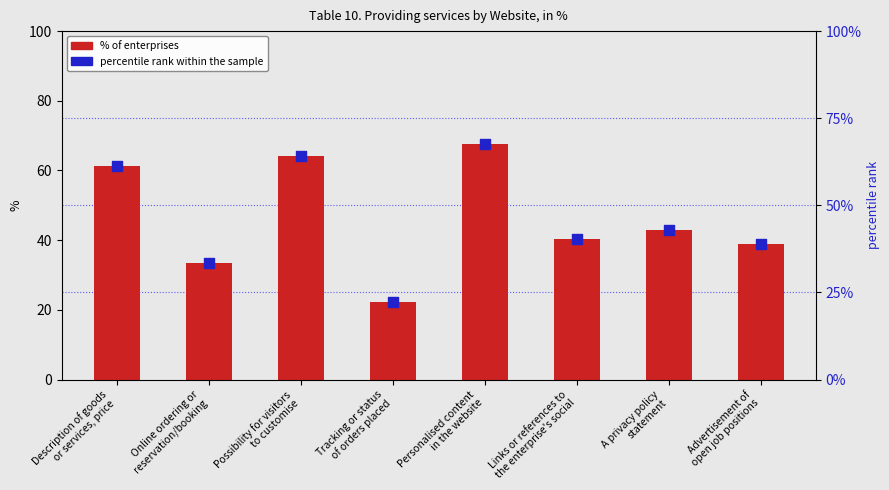

At which category is the sum across all series the highest?

Personalised content
in the website